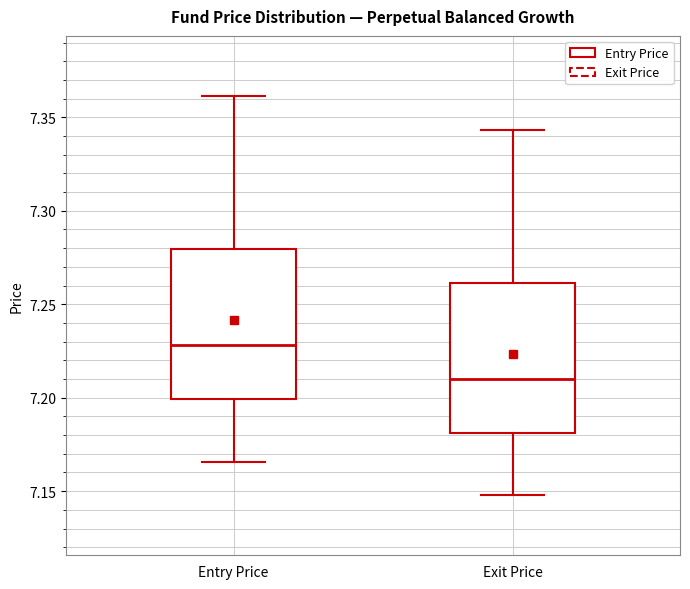

Which box has the lowest median line?

Exit Price